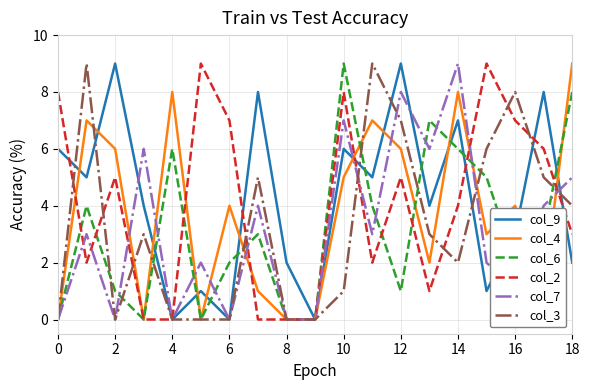

What is the greatest value displayed?

9